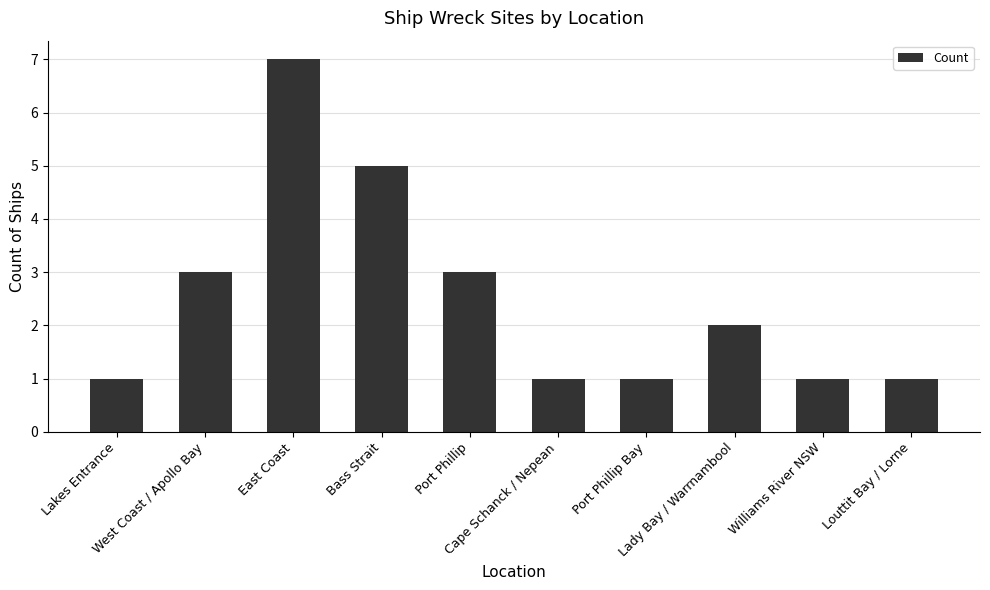

What value does the data have at West Coast / Apollo Bay?

3